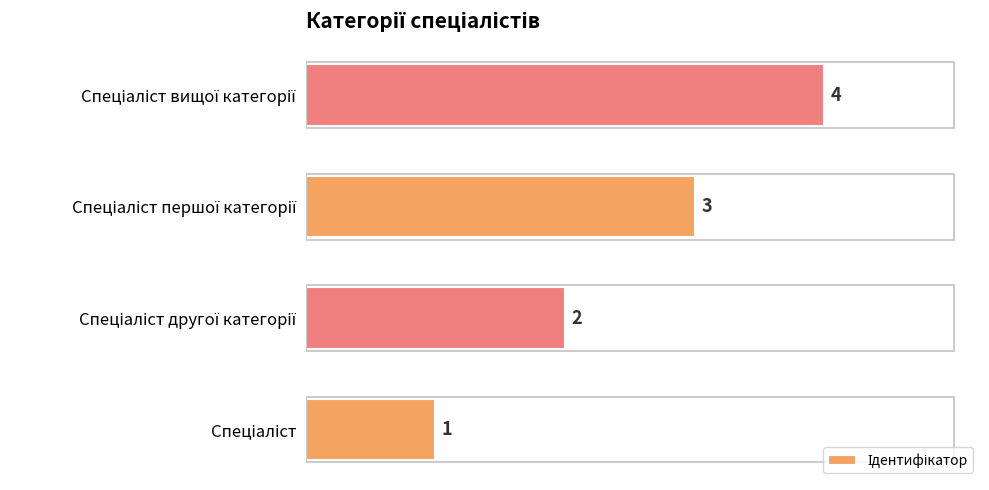

Does the chart contain any negative values?

No